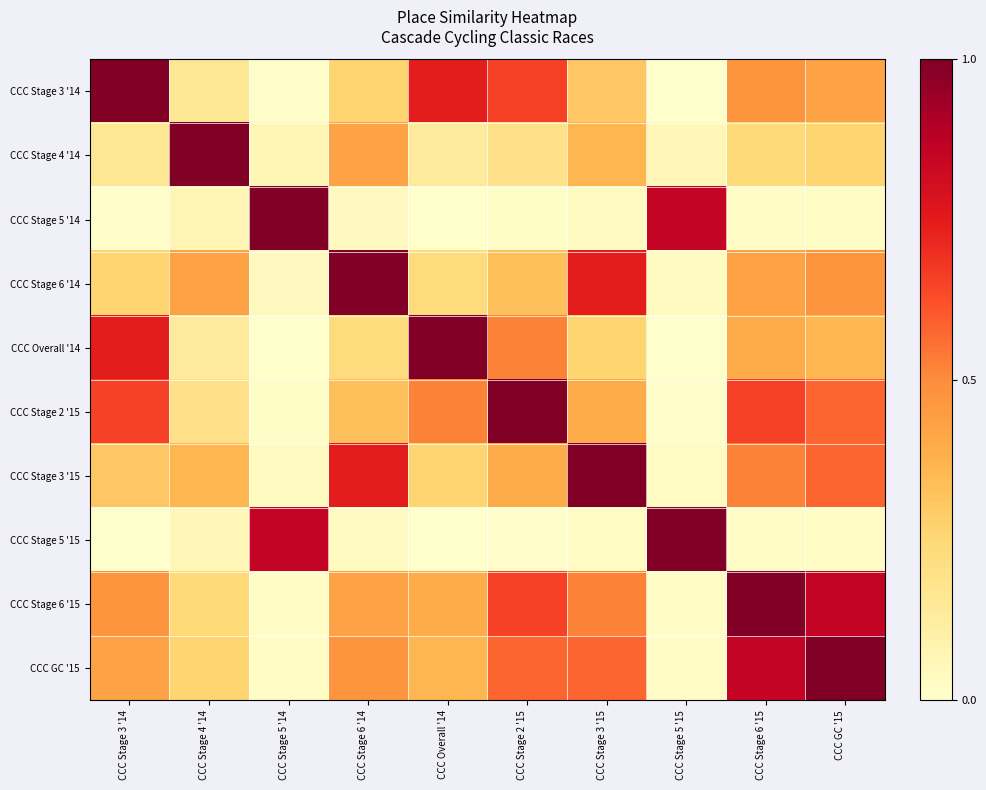

What is the sum of all CCC Stage 2 '15 values?

4.4